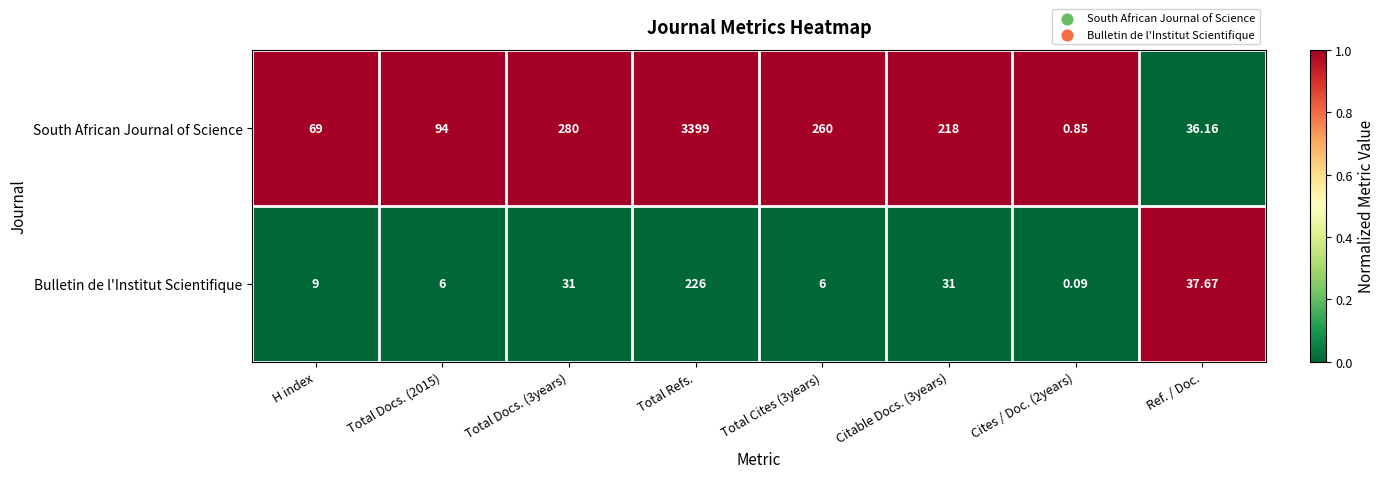

What is the spread (max minus min) of values at Total Cites (3years)?

254.0